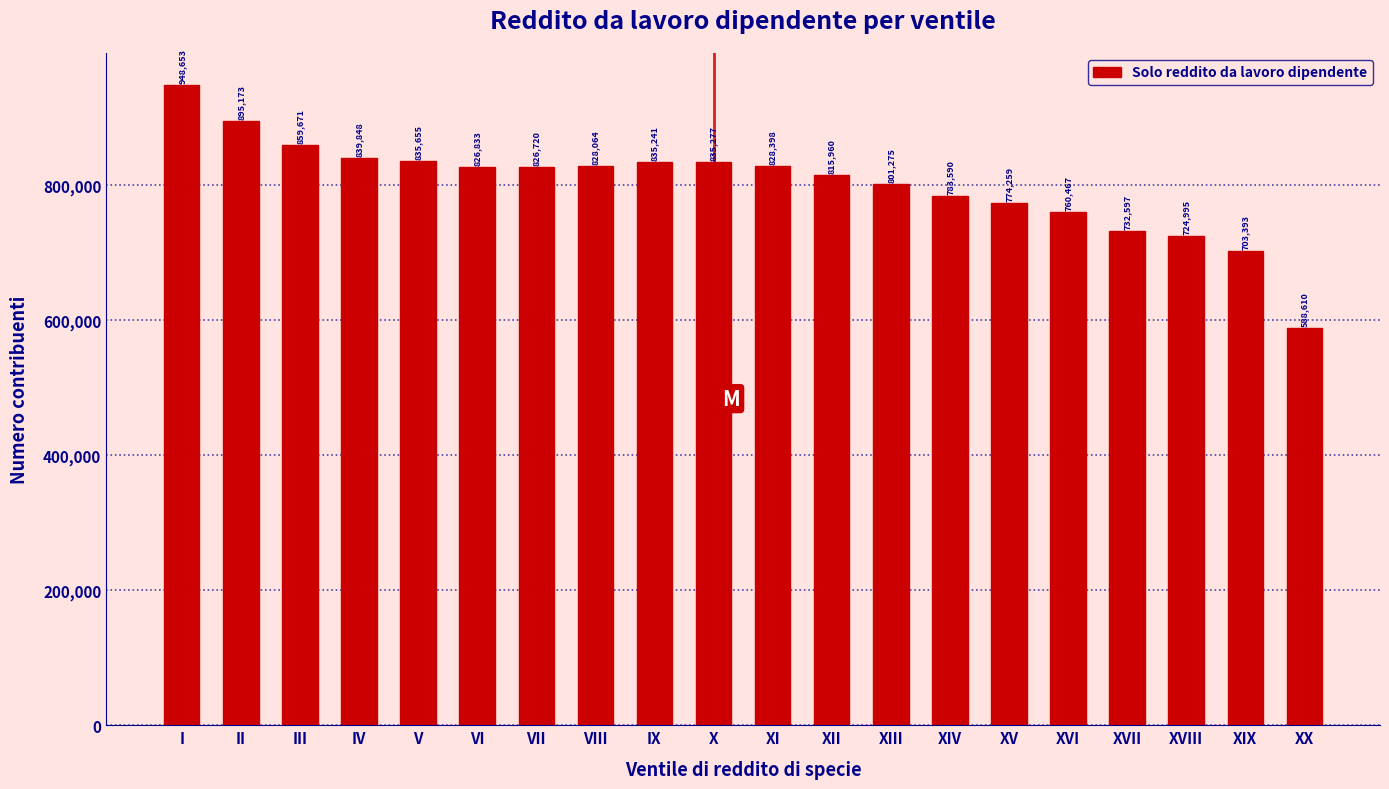

Reading left to right, extract all data points from this chart.

I=948653	II=895173	III=859671	IV=839848	V=835655	VI=826833	VII=826720	VIII=828064	IX=835241	X=835277	XI=828398	XII=815960	XIII=801275	XIV=783590	XV=774259	XVI=760467	XVII=732597	XVIII=724995	XIX=703393	XX=588610